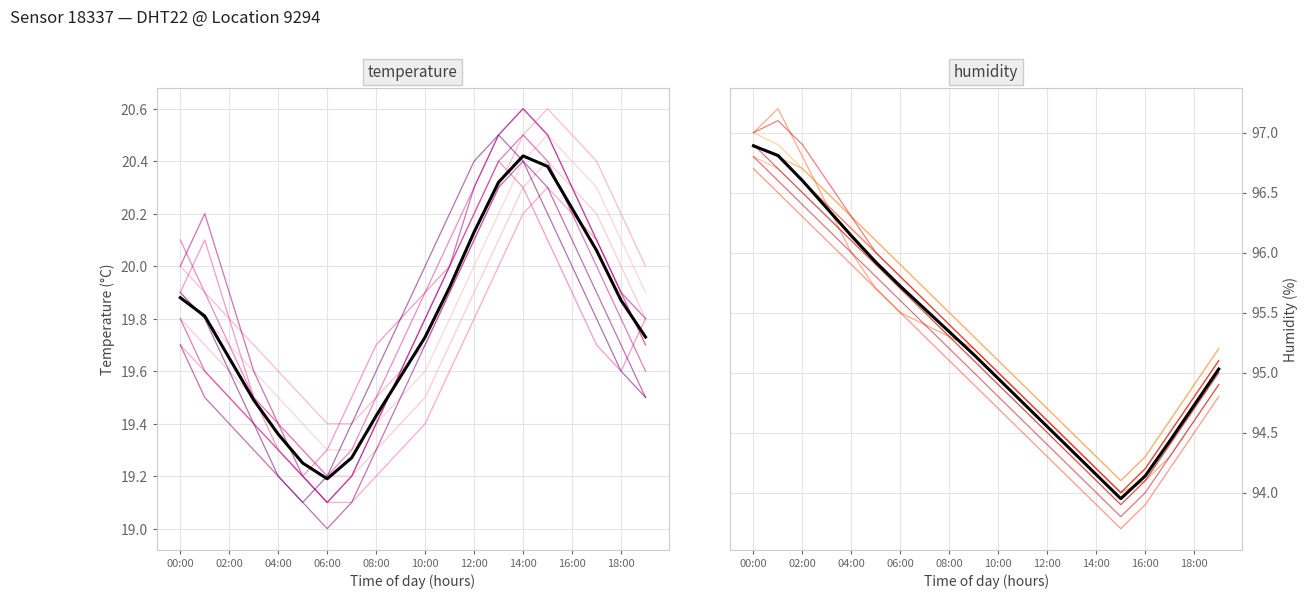

What is the difference between the humidity values at 12:00 and 08:00?

0.8